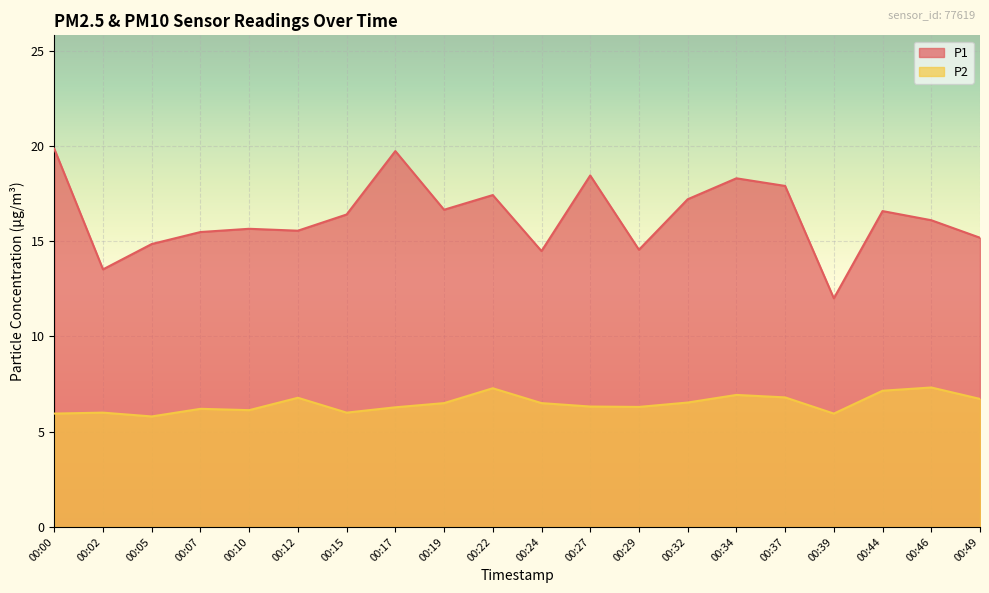

Does the chart display data point markers on the line(s)?

No